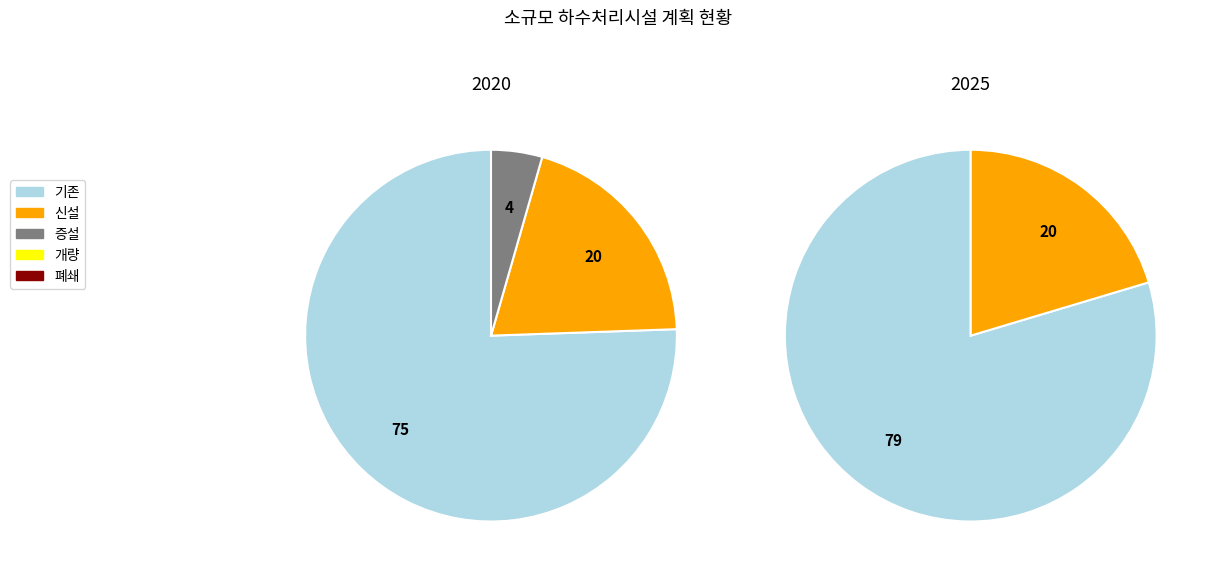

Does 2020 represent more than half of the total?

Yes